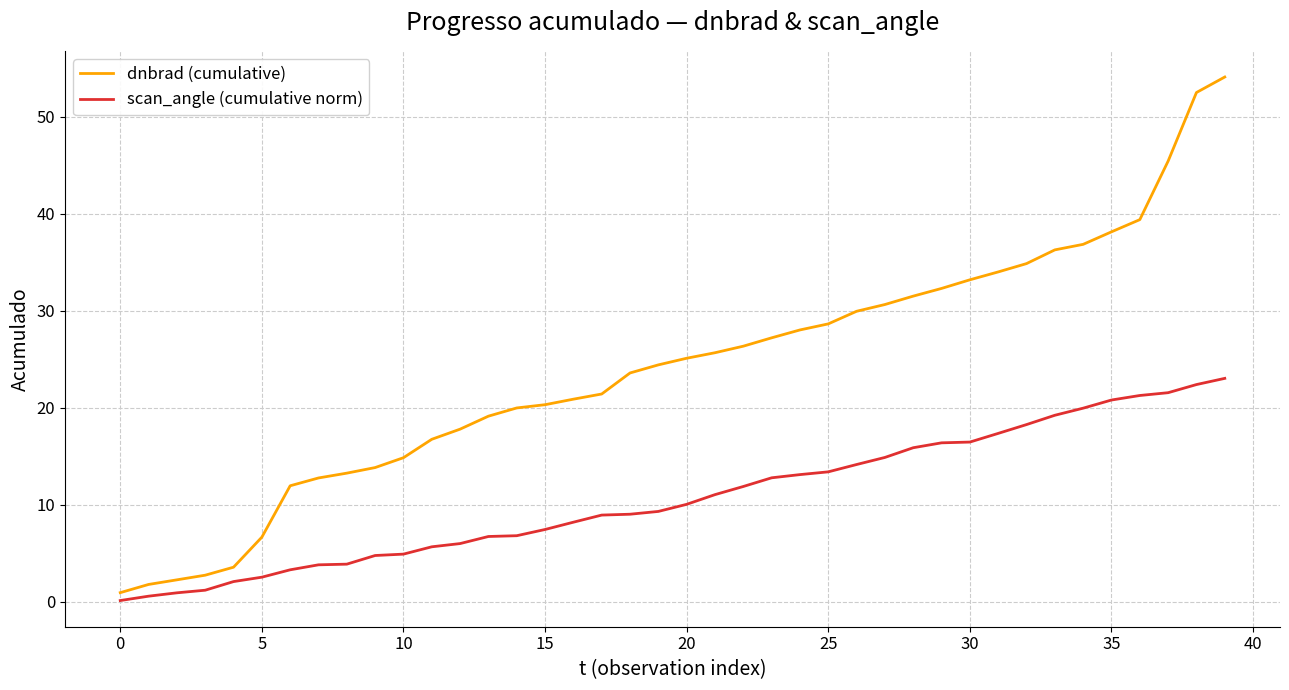

What is the difference between the maximum and minimum values in the scan_angle (cumulative norm) series?

22.9